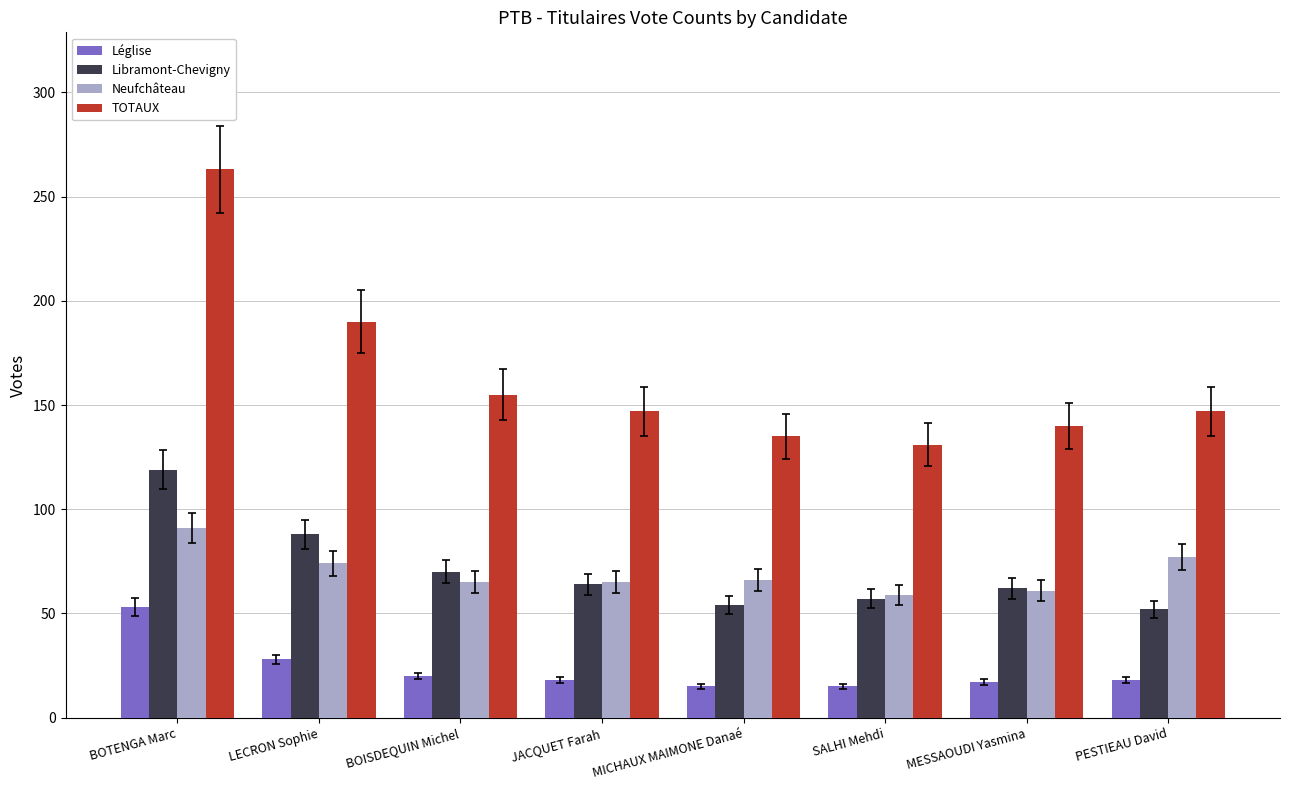

List the series in order of their peak value, lowest first.

Léglise, Neufchâteau, Libramont-Chevigny, TOTAUX